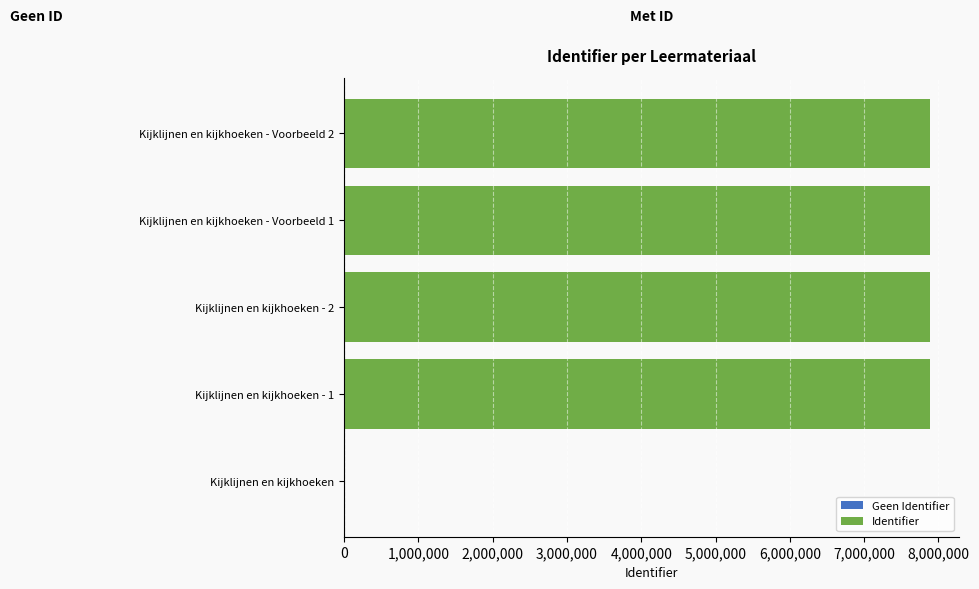

What is the sum of all values?

31545180